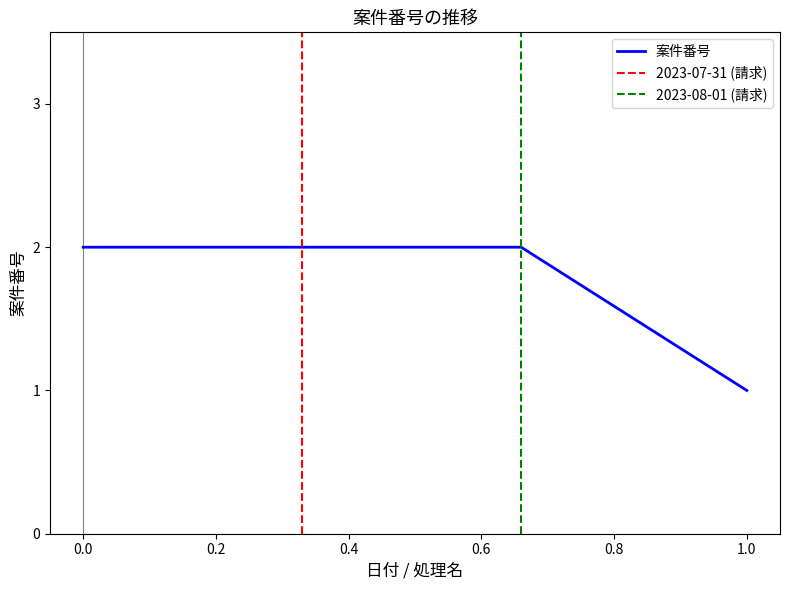

How many lines are shown in the chart?

1